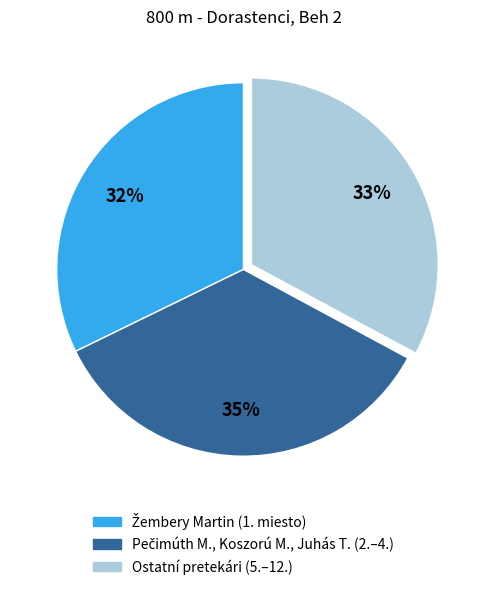

How many segments does this pie chart have?

3